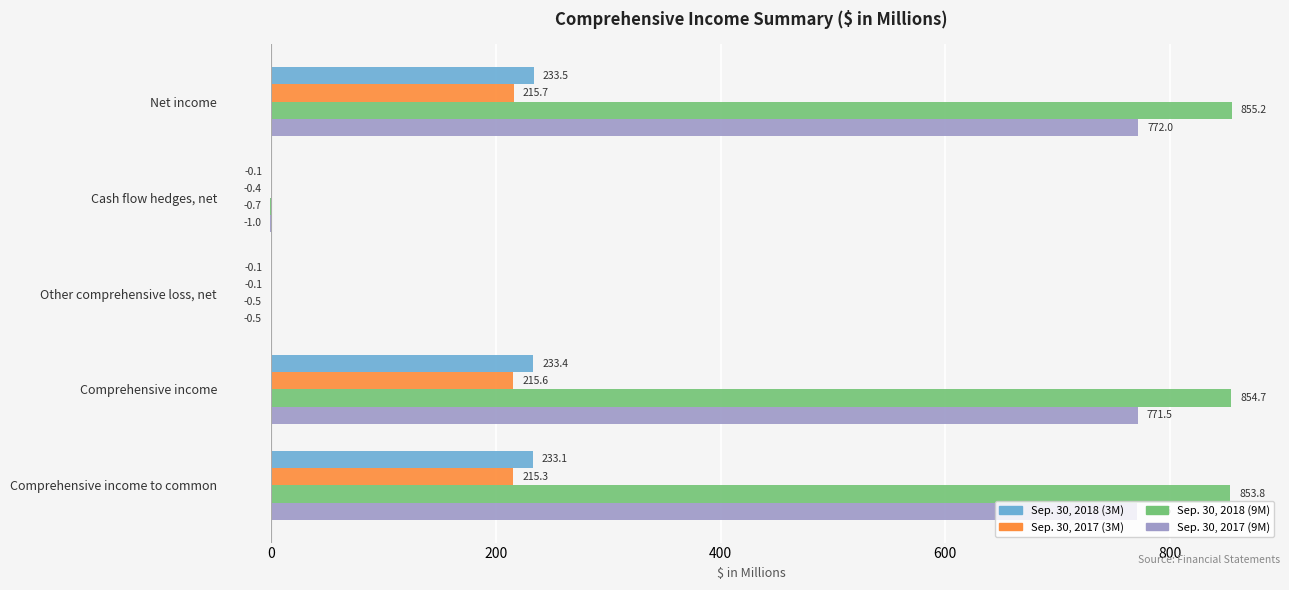

The Sep. 30, 2017 (3M) series shows 383.3 at Net income. True or false?

False